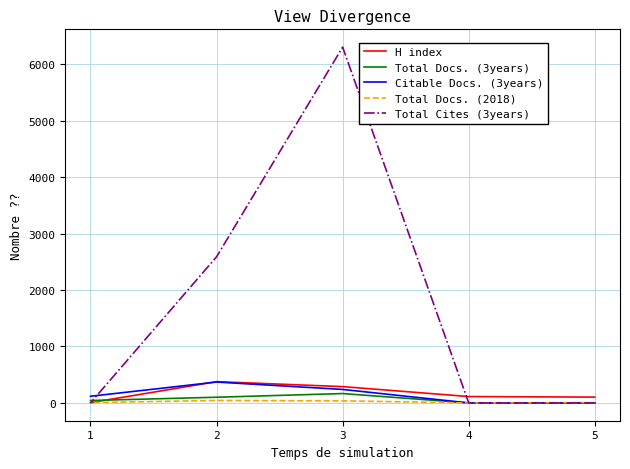

What is the average value of the Total Cites (3years) series?

1778